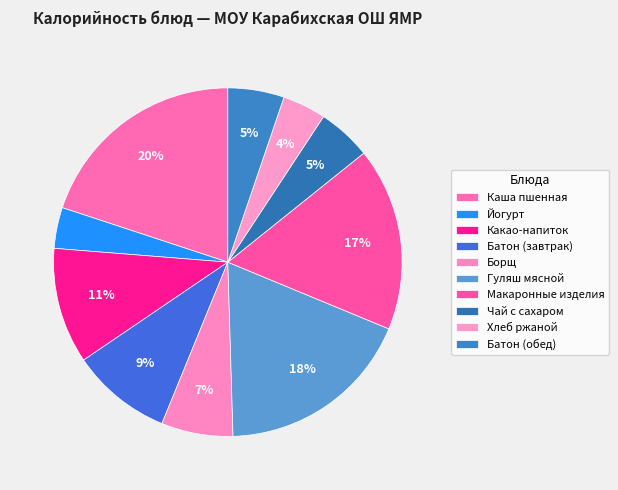

Is the sum of Какао-напиток and Макаронные изделия greater than half?

No